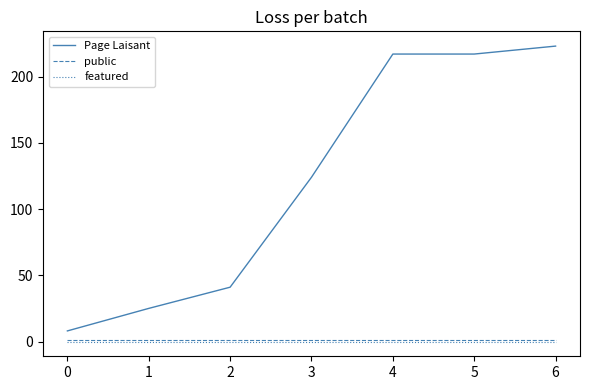

The public series shows 1 at 6. True or false?

True